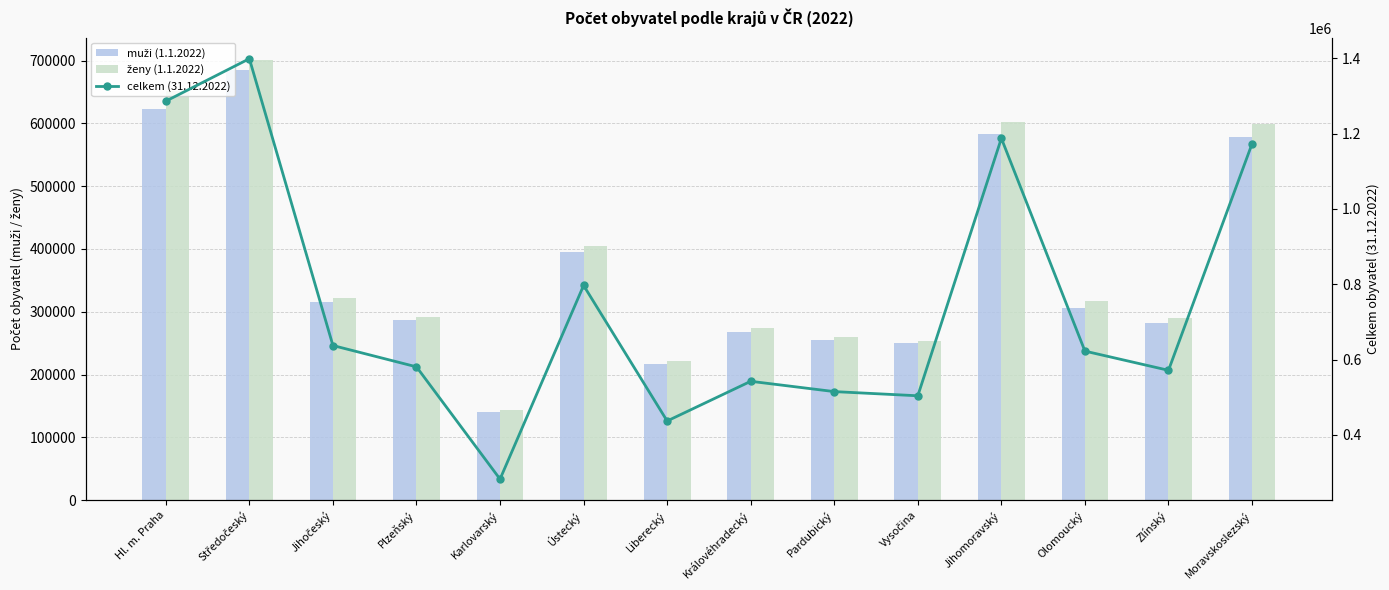

What is the difference between the maximum and second lowest values in the muži (1.1.2022) series?

469462